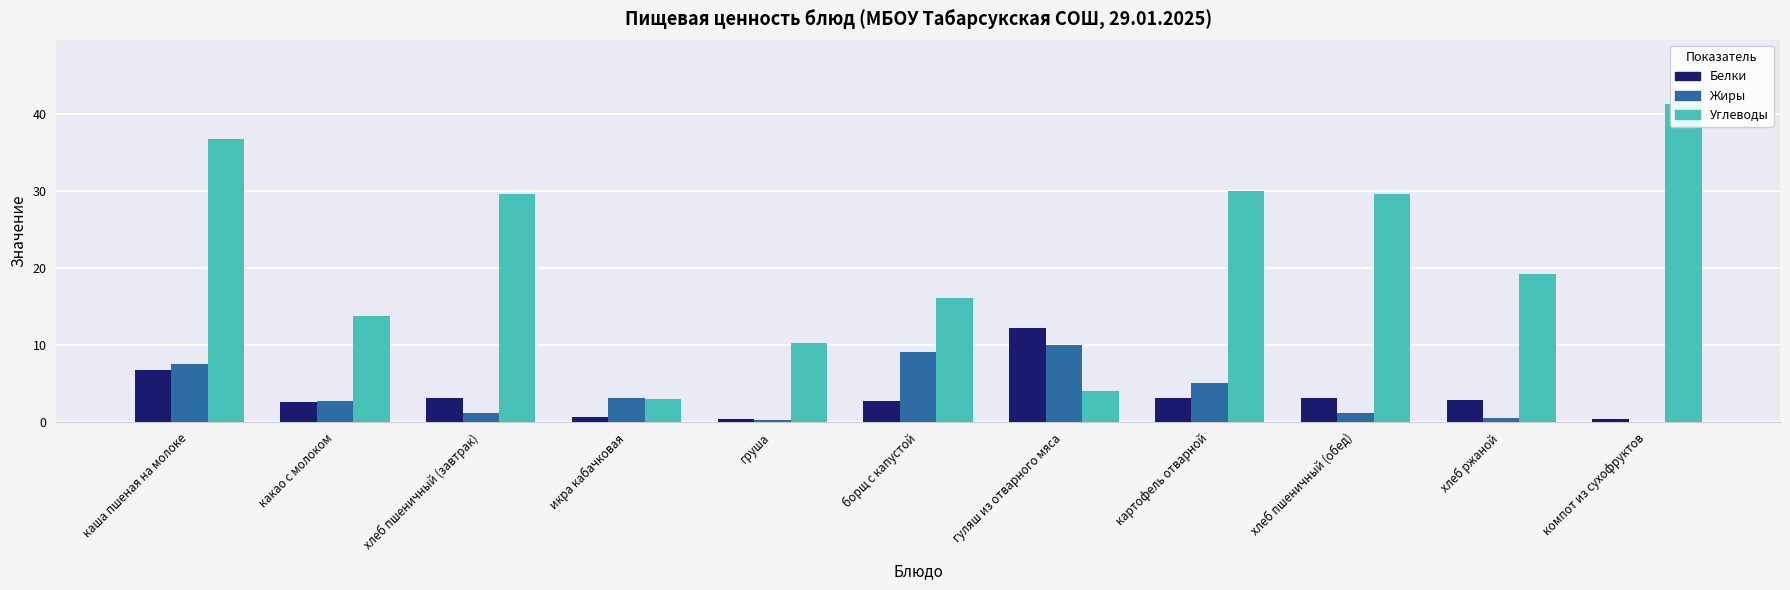

How many bars are there in total?

33